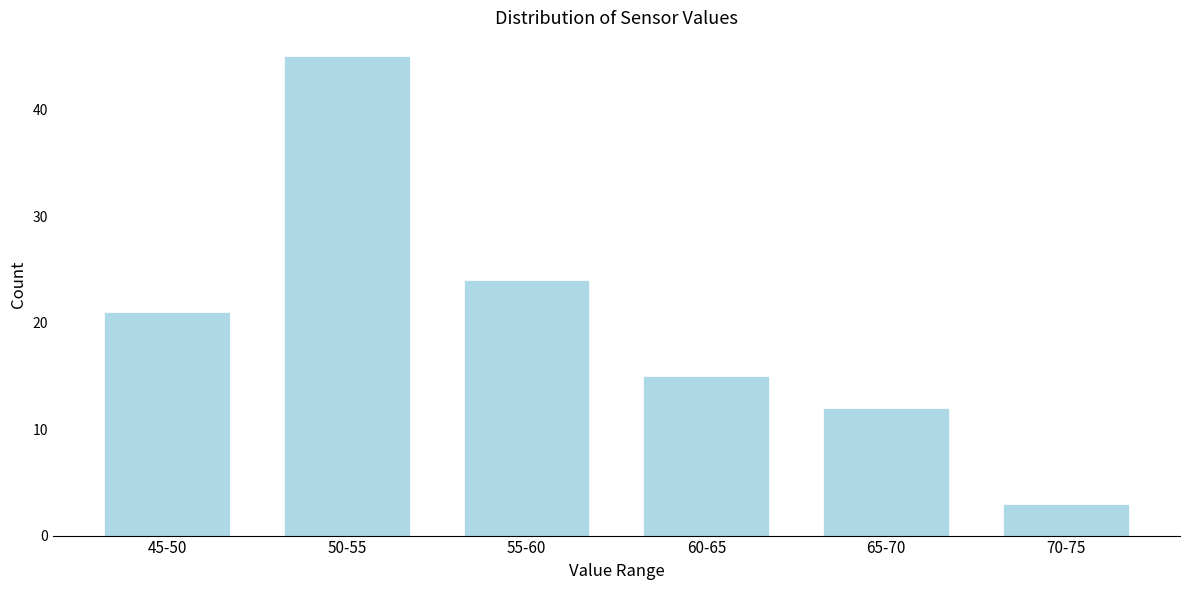

Reading left to right, list all the values displayed in this chart.

45-50=21	50-55=45	55-60=24	60-65=15	65-70=12	70-75=3